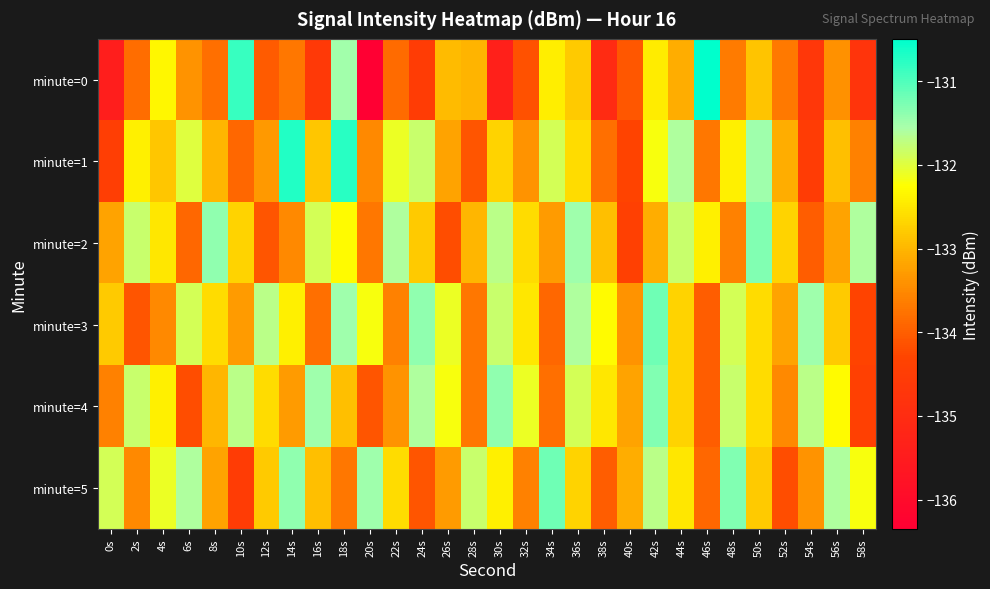

At 30s, list the series in order from smallest to largest.

minute=0, minute=1, minute=5, minute=3, minute=2, minute=4